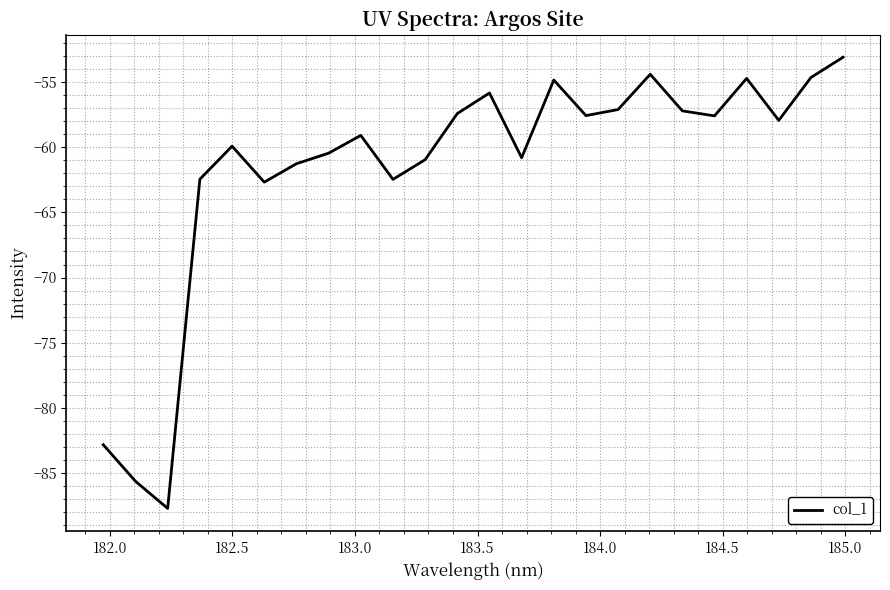

What is the maximum value shown in the chart?

-53.1